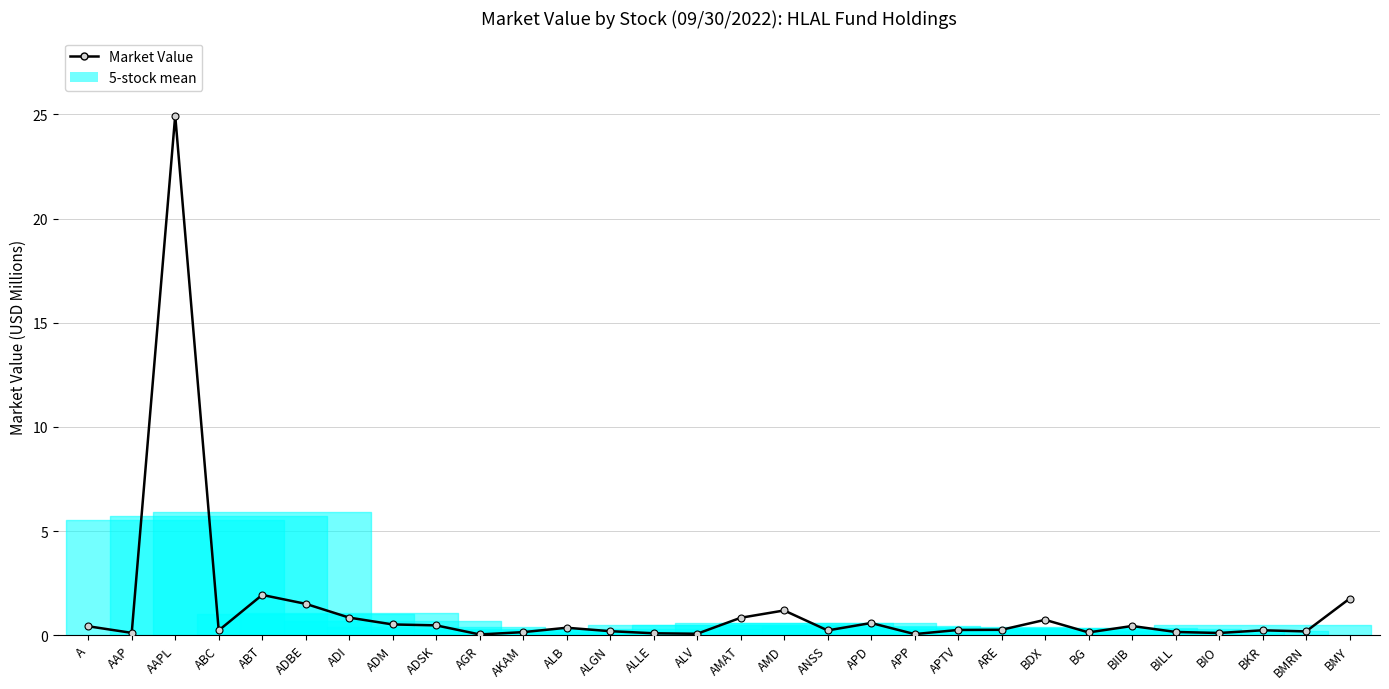

Reading left to right, what are all the values shown in this chart?

0.4	0.1	24.9	0.2	1.9	1.5	0.8	0.5	0.5	0.0	0.1	0.4	0.2	0.1	0.1	0.8	1.2	0.2	0.6	0.1	0.2	0.3	0.7	0.1	0.4	0.2	0.1	0.2	0.2	1.8